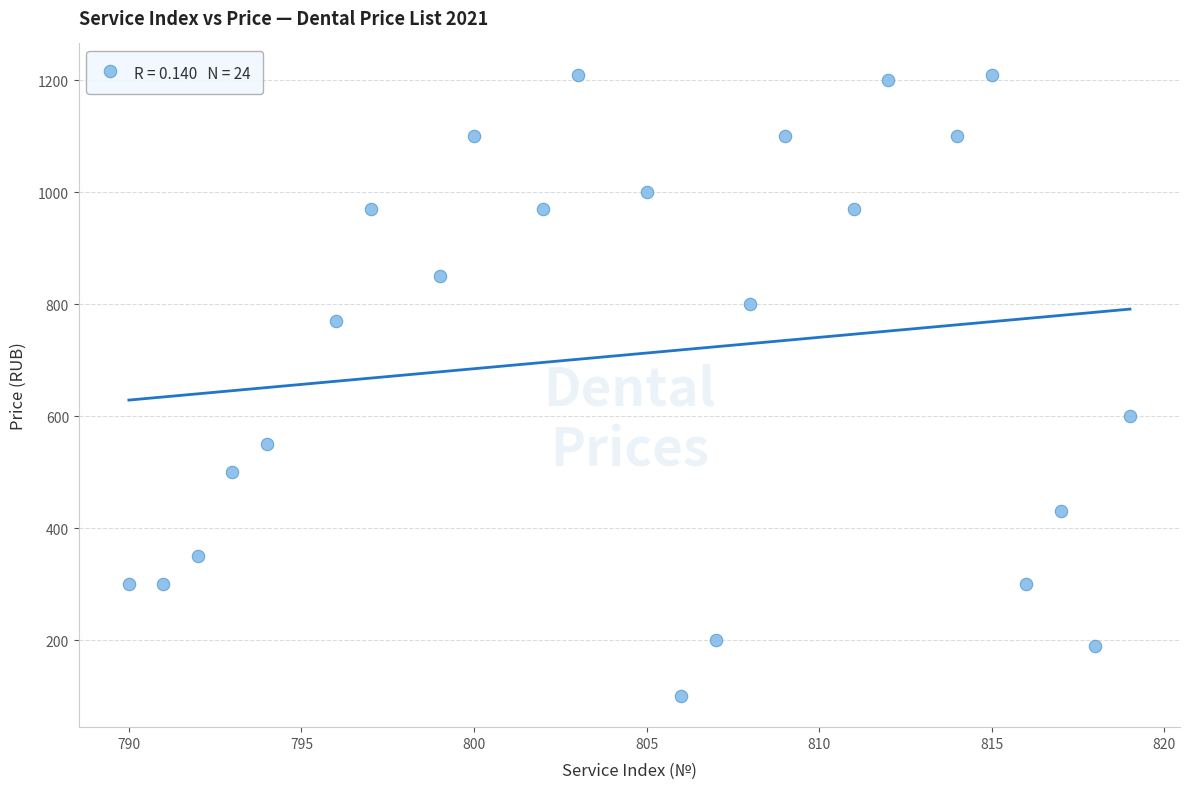

What Y value in the scatter plot is closest to 655?

600